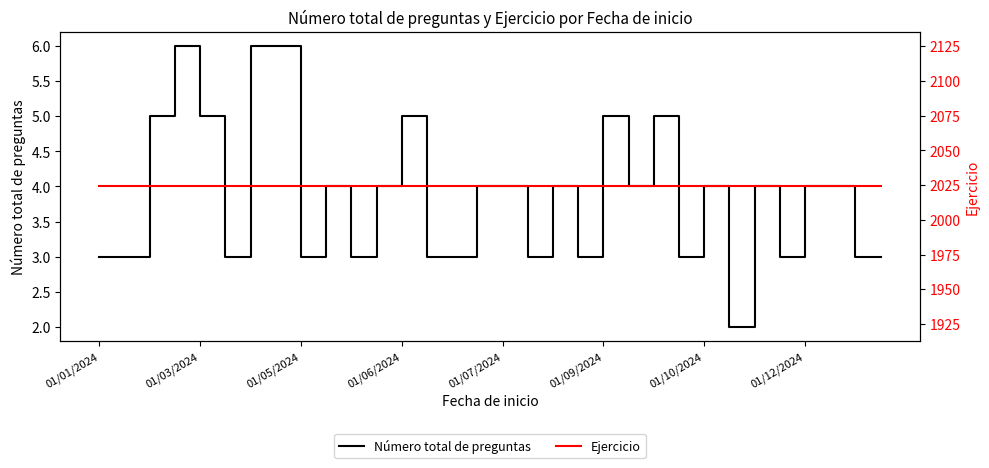

How many lines are shown in the chart?

2